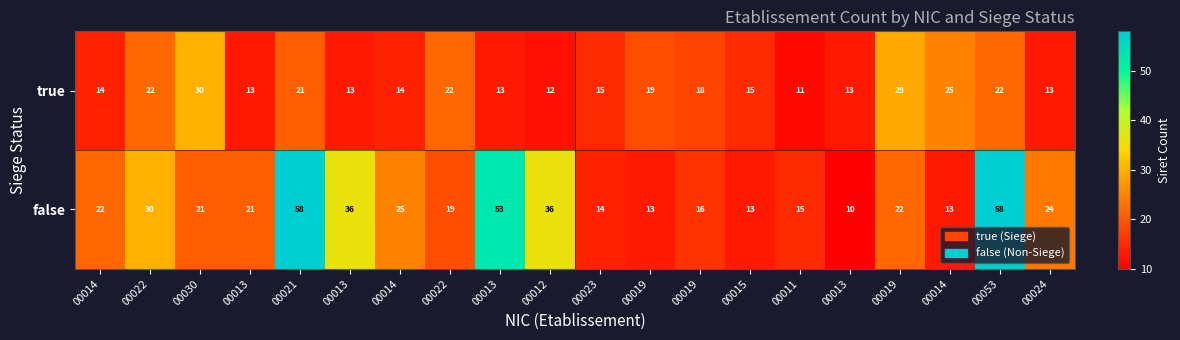

Count the number of data series in this chart.

2